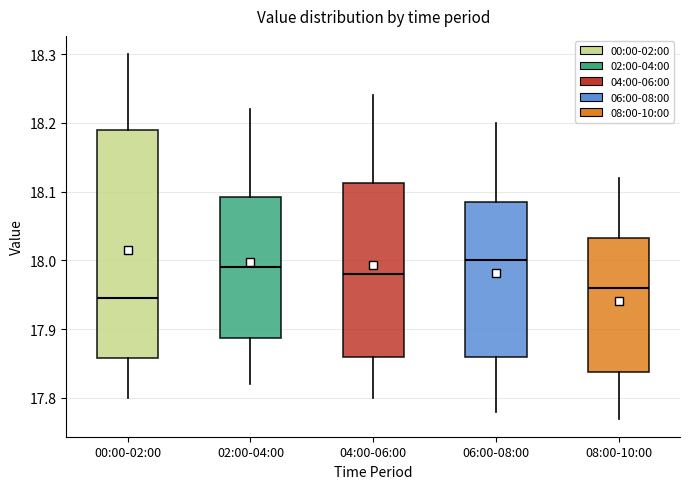

Reading left to right, read every box against the y-axis: the position of its median line, the range the box covers, and the ends of its whiskers. The values are not printed on the chart, so give them approximately, as read against the axis.

00:00-02:00: median 17.95, box 17.86 to 18.19, whiskers 17.80 to 18.30
02:00-04:00: median 17.99, box 17.89 to 18.09, whiskers 17.82 to 18.22
04:00-06:00: median 17.98, box 17.86 to 18.11, whiskers 17.80 to 18.24
06:00-08:00: median 18.00, box 17.86 to 18.09, whiskers 17.78 to 18.20
08:00-10:00: median 17.96, box 17.84 to 18.03, whiskers 17.77 to 18.12